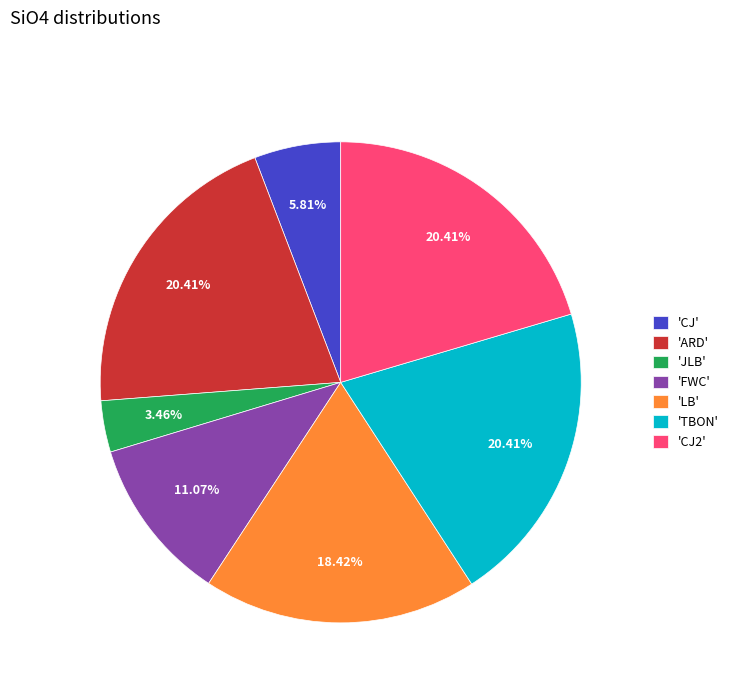

Do 'JLB' and 'LB' together represent more than half of the pie?

No